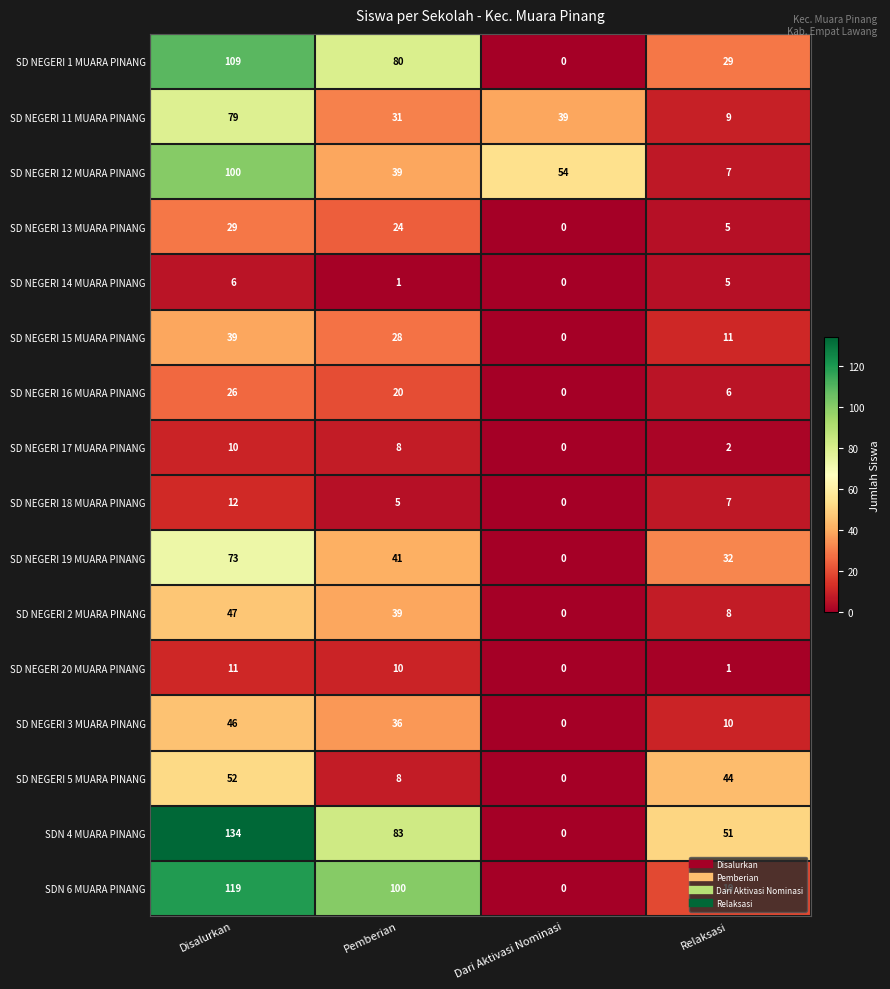

How many positive values does the SD NEGERI 3 MUARA PINANG series have?

3